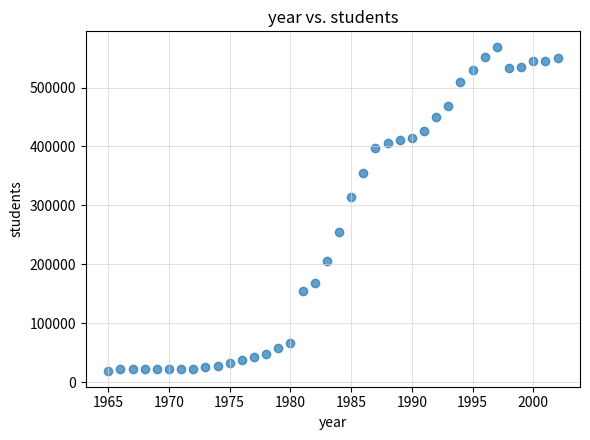

What is the range of X values (max minus min)?

37